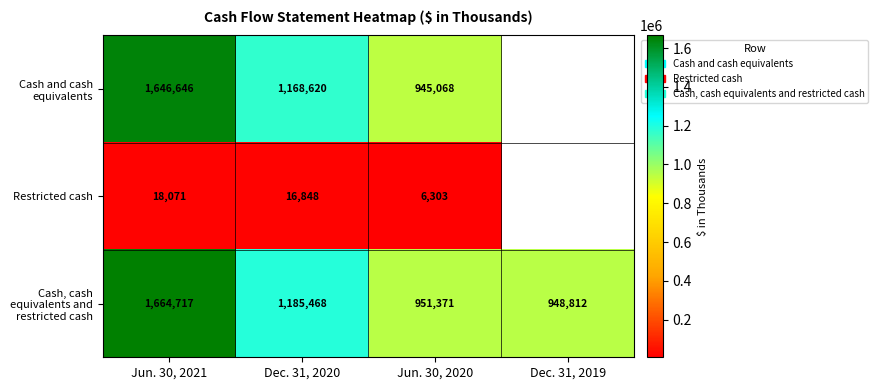

What is the spread (max minus min) of values at Jun. 30, 2021?

1646646